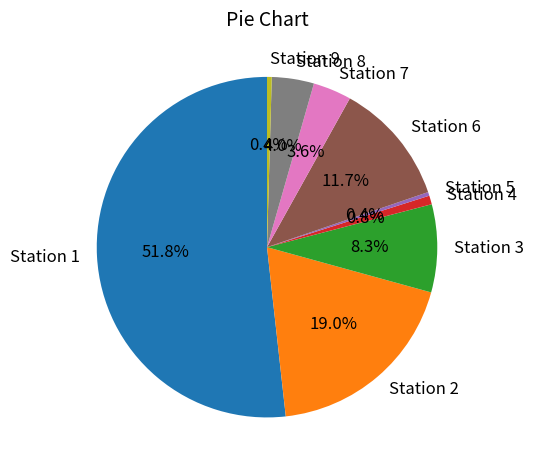

Which slice is the largest?

Station 1